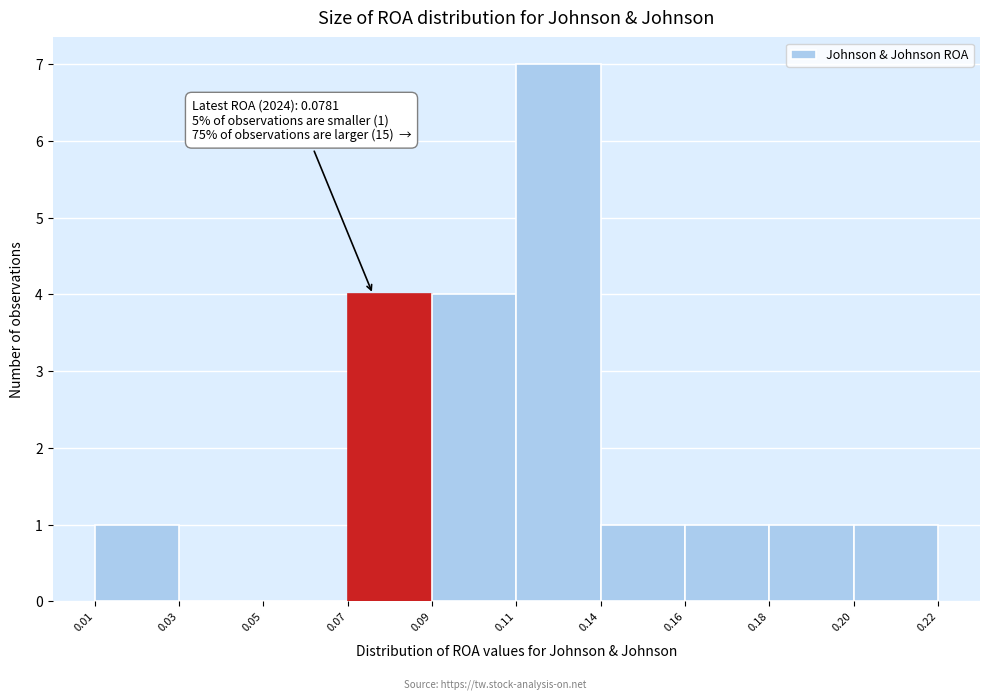

Reading left to right, list all the values displayed in this chart.

0.01=1	0.03=0	0.05=0	0.07=4	0.09=4	0.11=7	0.14=1	0.16=1	0.18=1	0.20=1